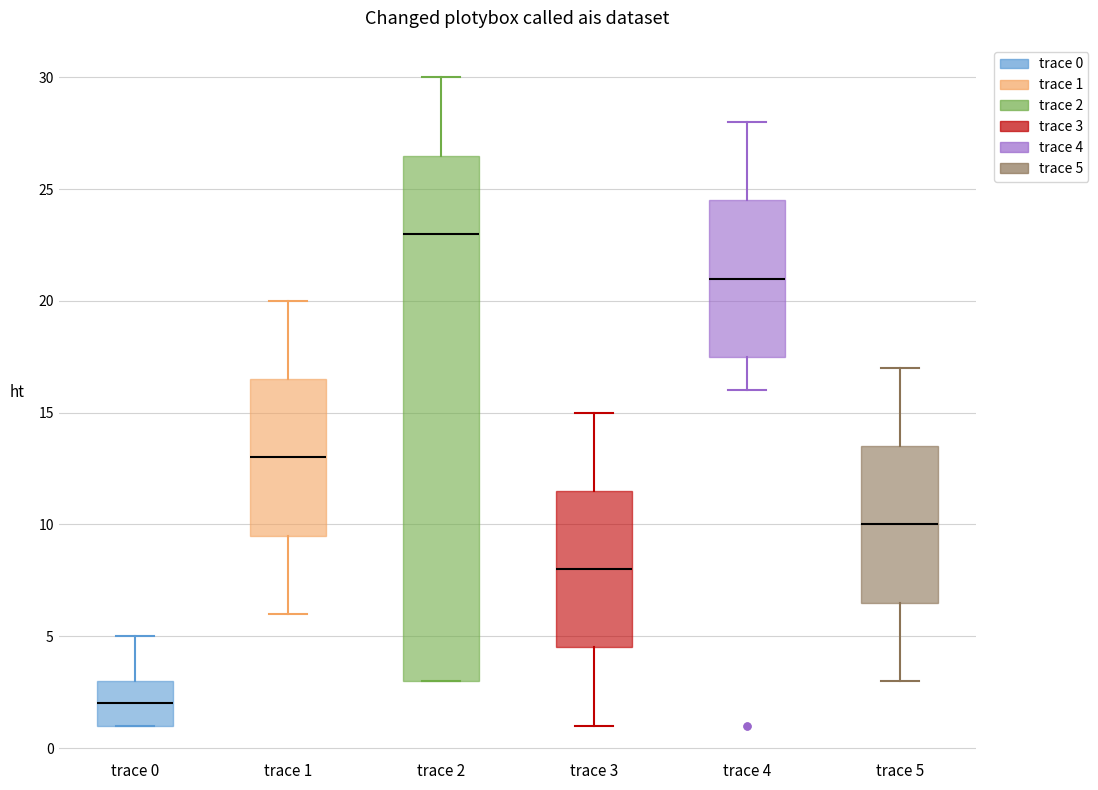

Reading left to right, transcribe this box plot: for each box, give where its median line is, the range the box spans, and where its two whiskers end, as read against the y-axis. The values are not printed on the chart, so give them approximately, as read against the axis.

trace 0: median 2.0, box 1.0 to 3.0, whiskers 1.0 to 5.0
trace 1: median 13.0, box 9.5 to 16.5, whiskers 6.0 to 20.0
trace 2: median 23.0, box 3.0 to 26.5, whiskers 3.0 to 30.0
trace 3: median 8.0, box 4.5 to 11.5, whiskers 1.0 to 15.0
trace 4: median 21.0, box 17.5 to 24.5, whiskers 16.0 to 28.0
trace 5: median 10.0, box 6.5 to 13.5, whiskers 3.0 to 17.0